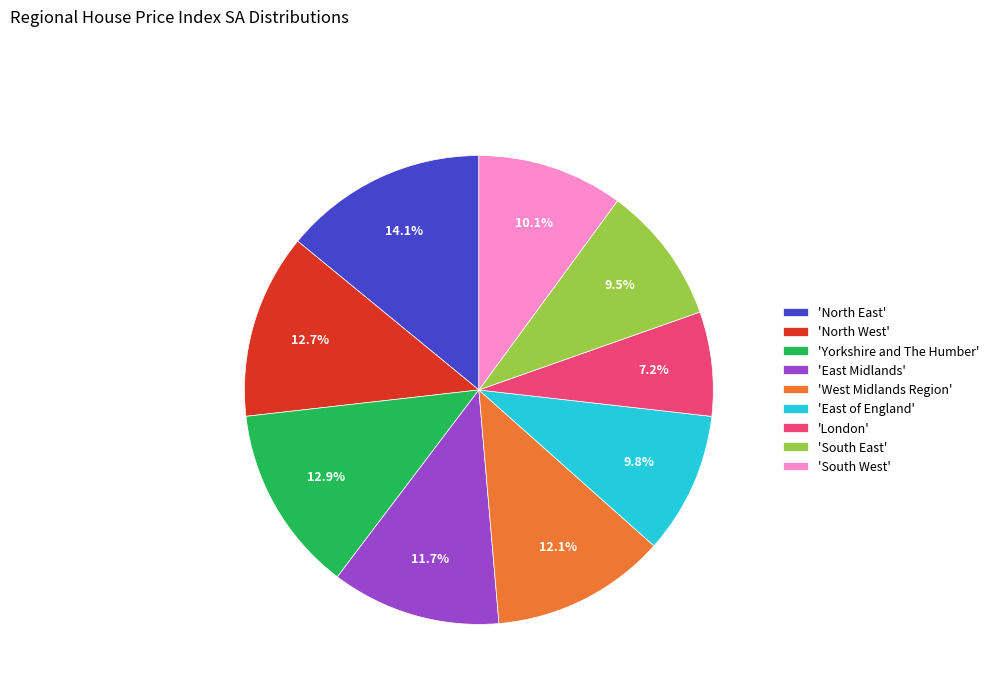

Which has a higher value, 'West Midlands Region' or 'South East'?

'West Midlands Region'